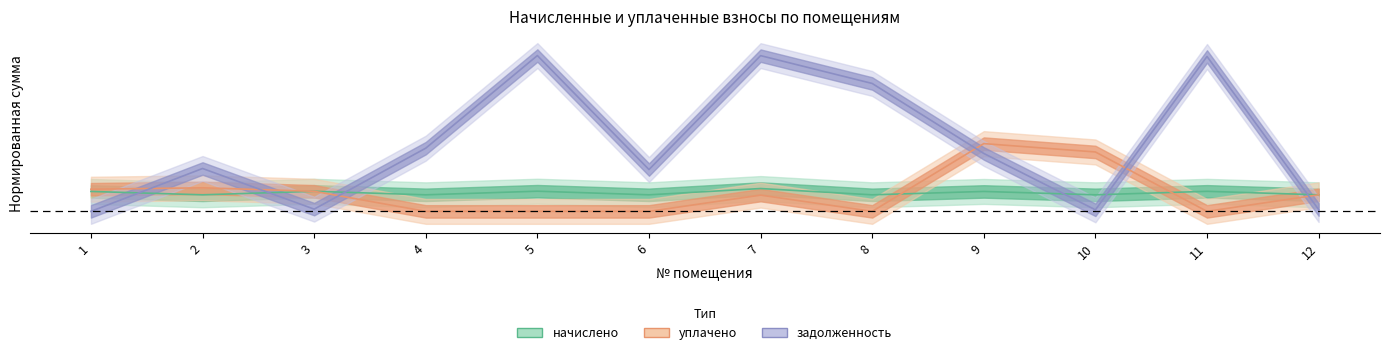

Where do уплачено and начислено first cross each other?

3 and 4